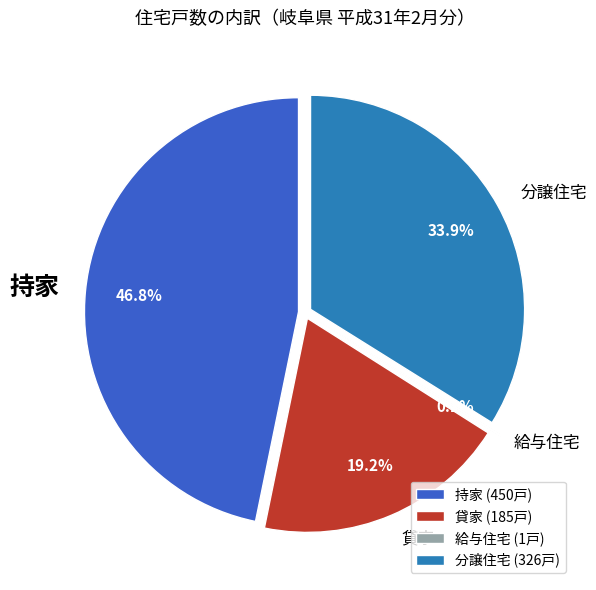

To the nearest percent, what is the average slice percentage?

25%